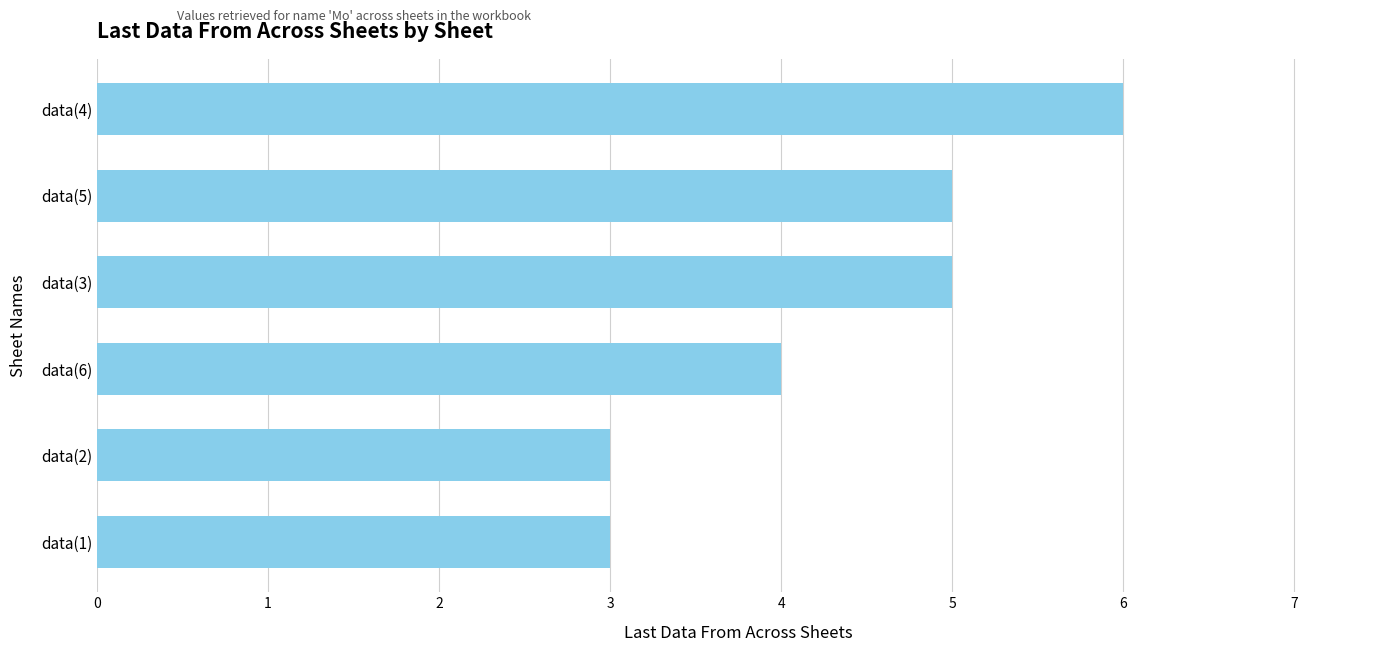

What is the smallest value displayed?

3